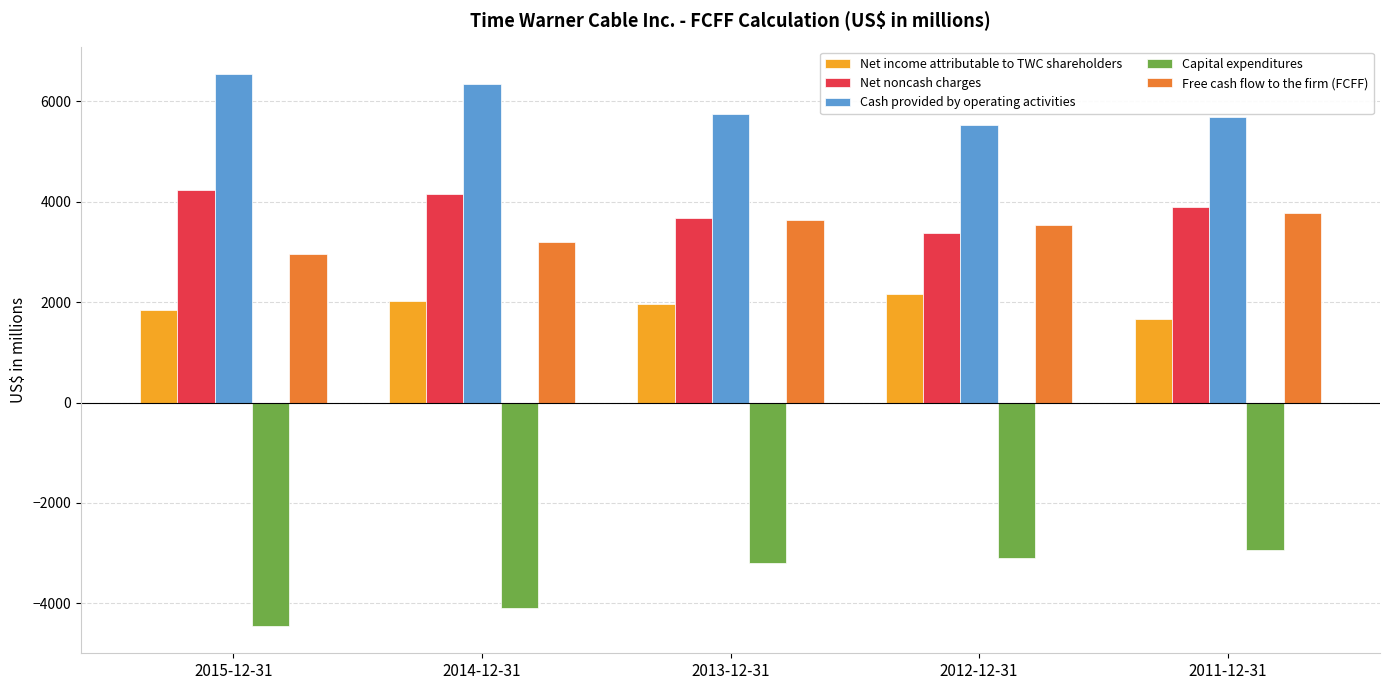

What is the difference between the second highest and second lowest values in the Net income attributable to TWC shareholders series?

187